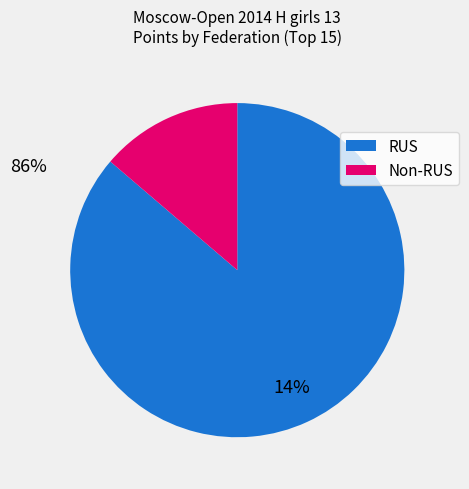

Is there any slice that represents more than half of the pie?

Yes